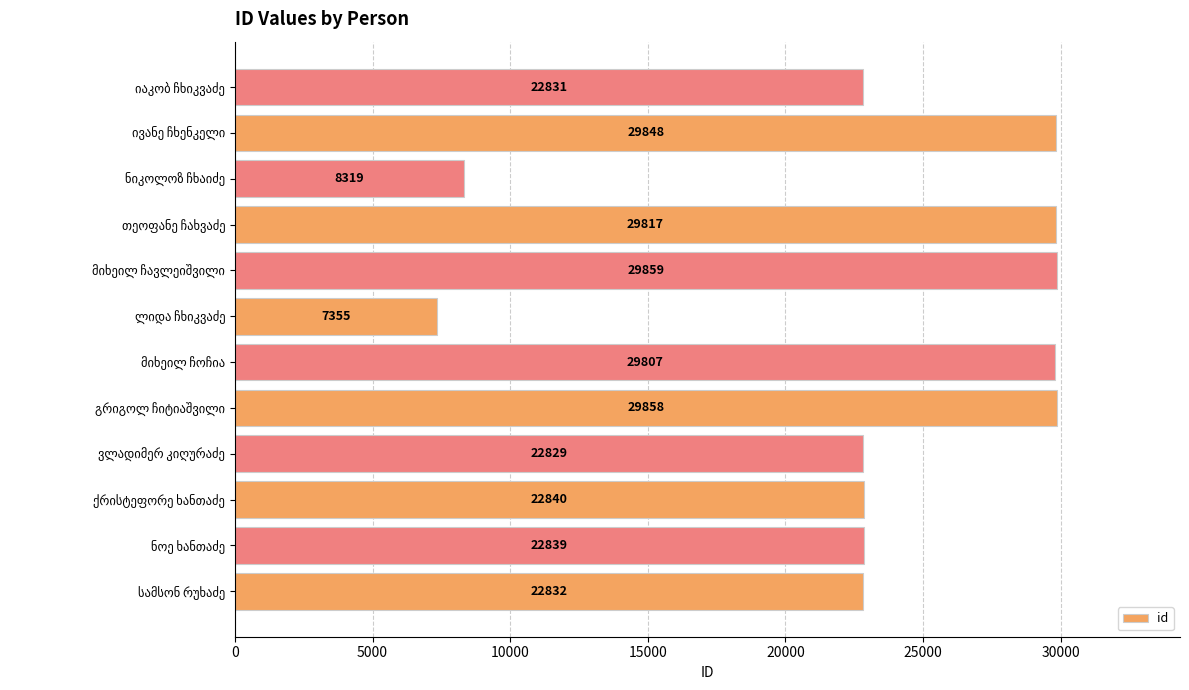

What is the difference between the maximum and minimum values?

22504